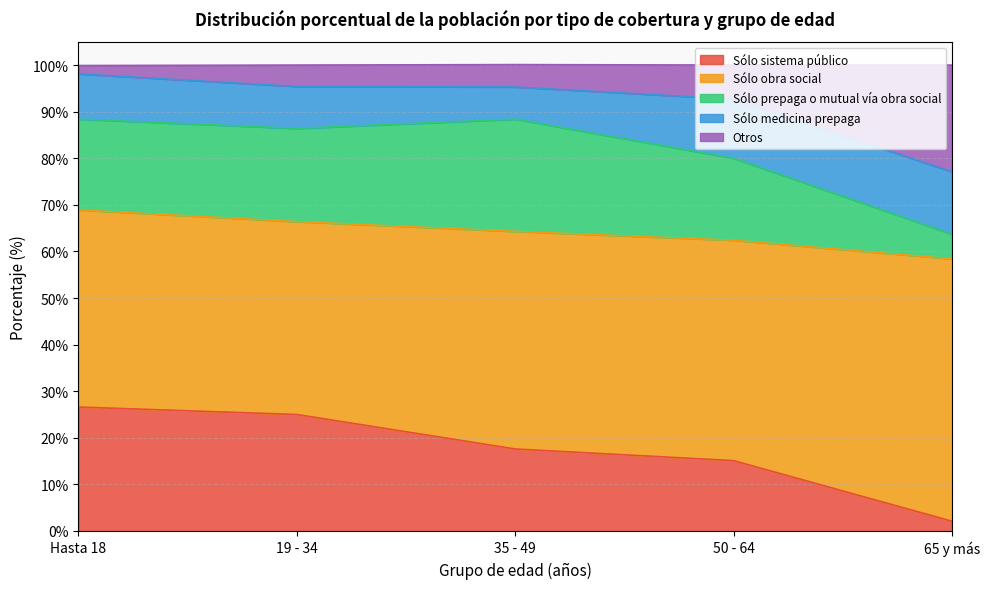

What is the value of the Sólo obra social point at the 3rd from the left?

46.7